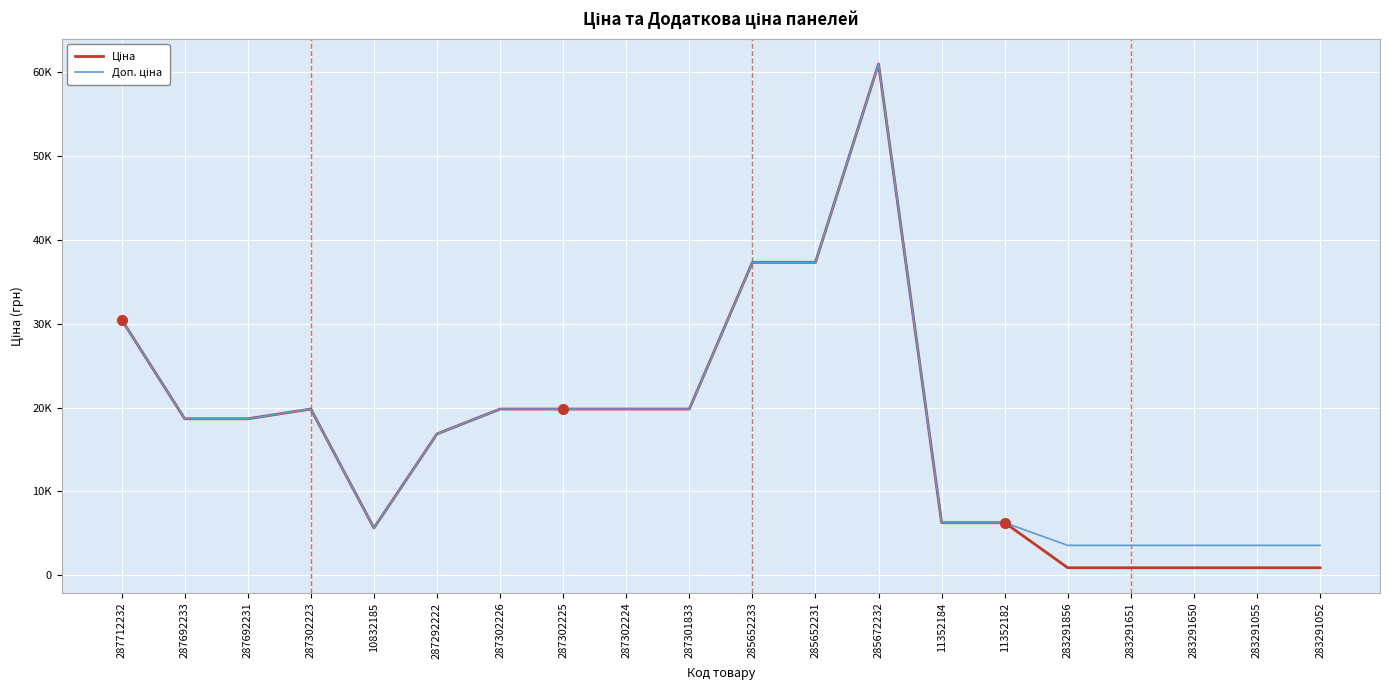

Is it true that Доп. ціна equals 1846.2 at 283291856?

False